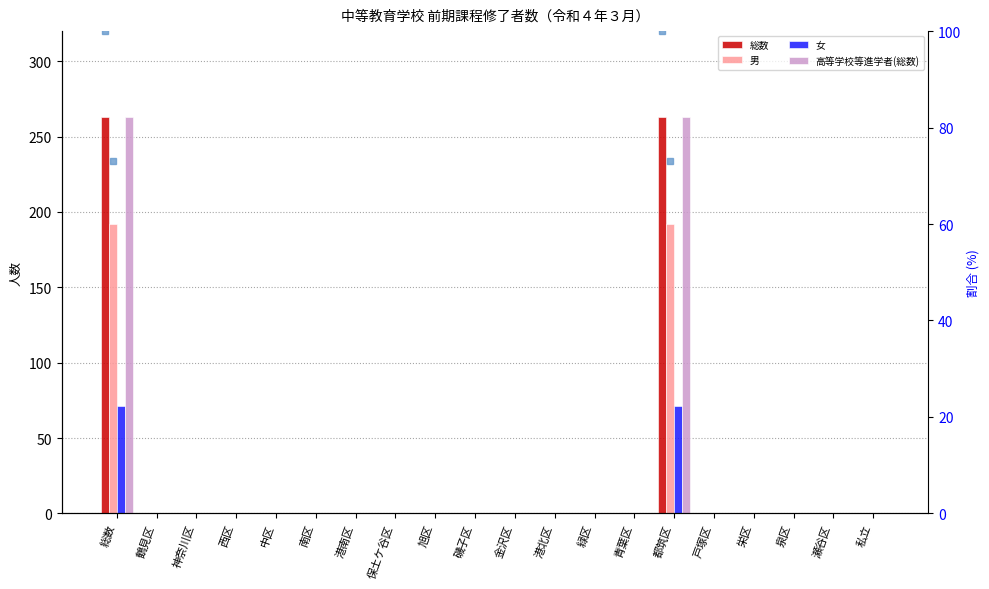

How many bars are there in each group?

4